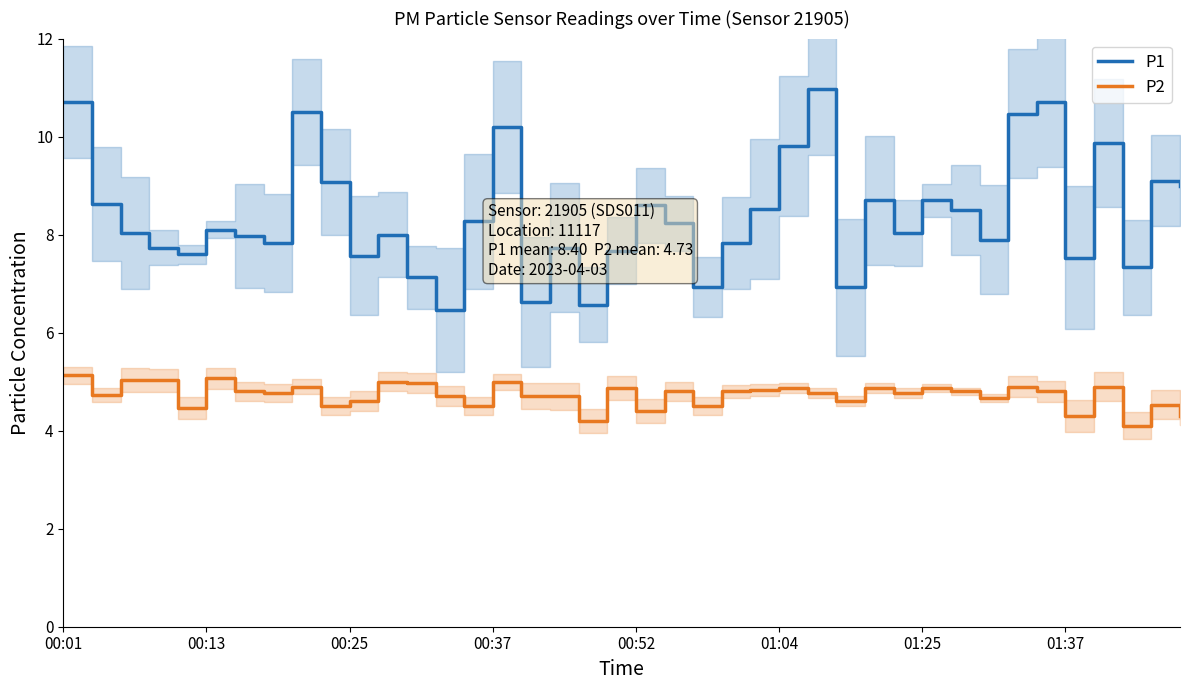

True or false: P2 and P1 intersect in this chart.

False